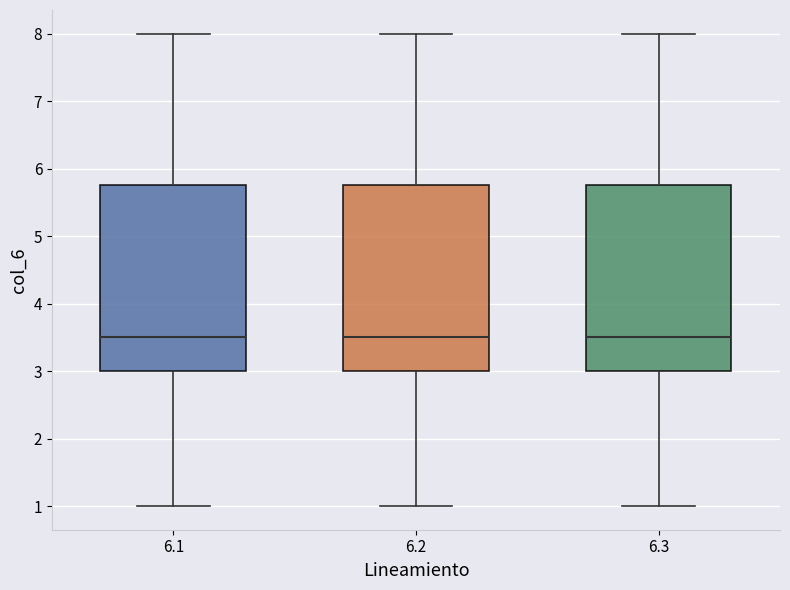

Where does the median line of the box at x = 6.3 sit on the y-axis? The values are not printed on the chart, so give them approximately, as read against the axis.

3.5